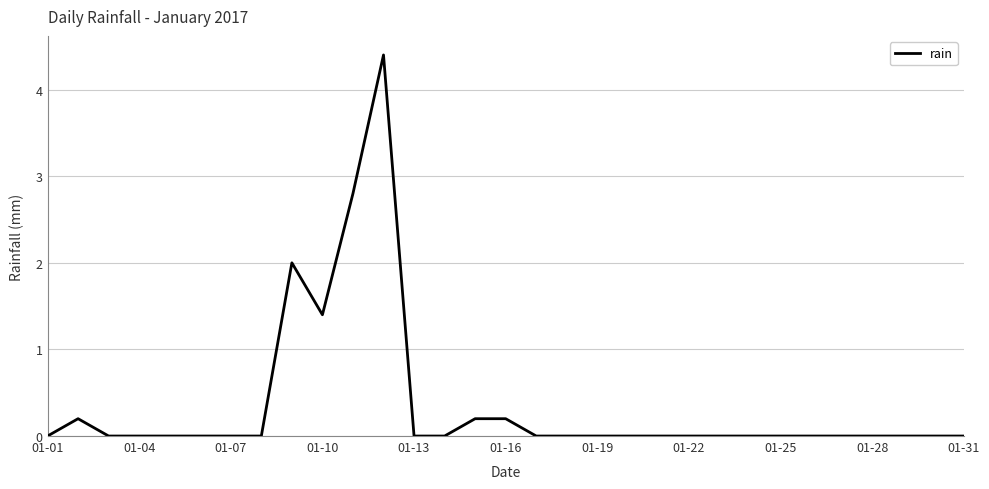

What is the difference between the second highest and minimum values?

2.8